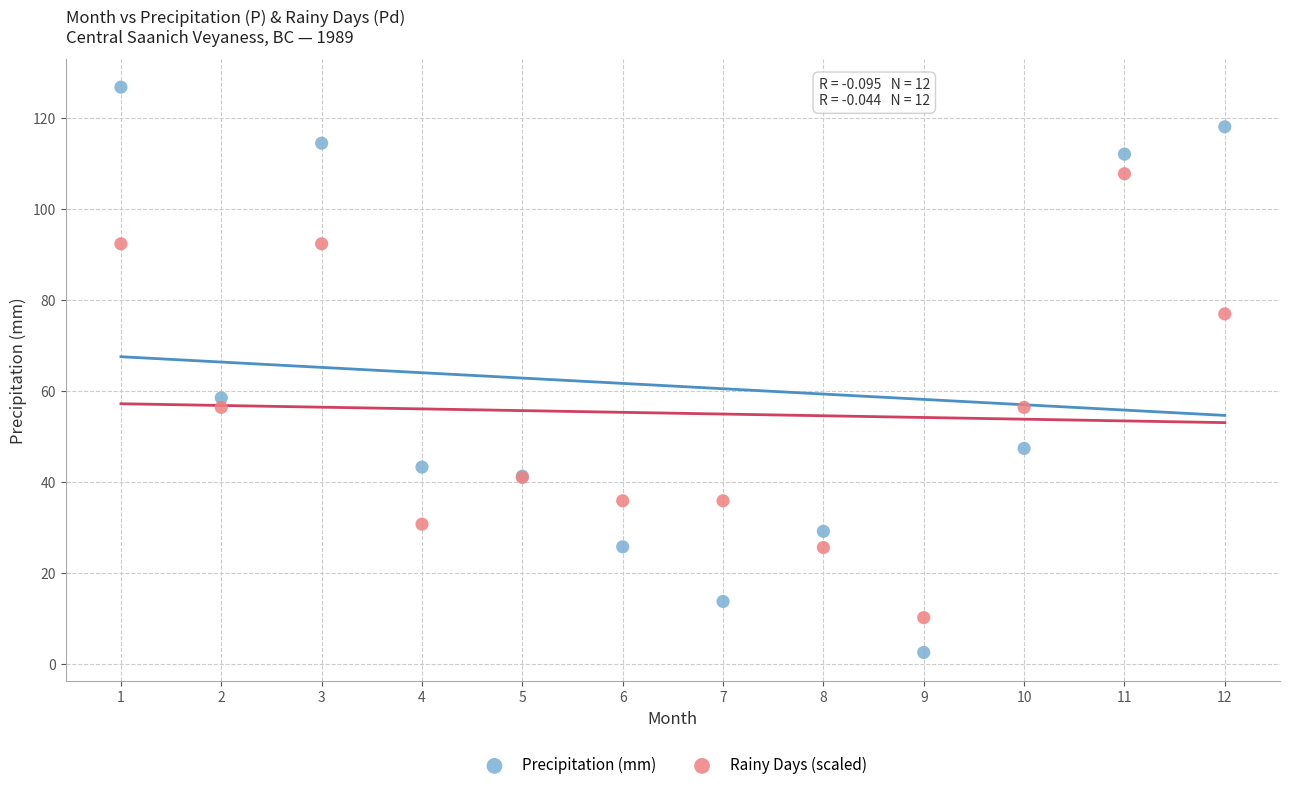

What are all the series names shown in the legend?

Precipitation (mm), Rainy Days (scaled)